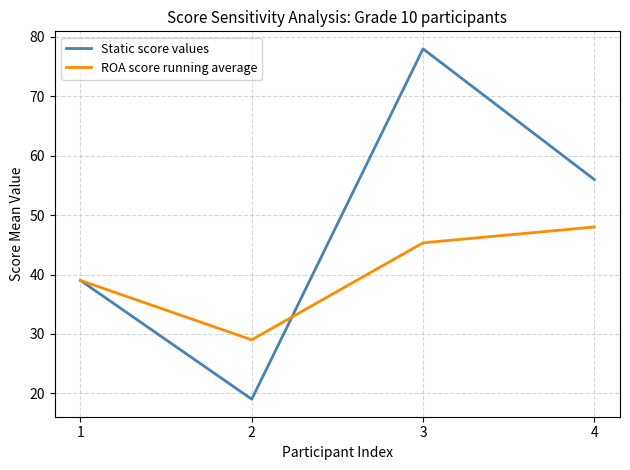

Does the chart have visible grid lines?

Yes